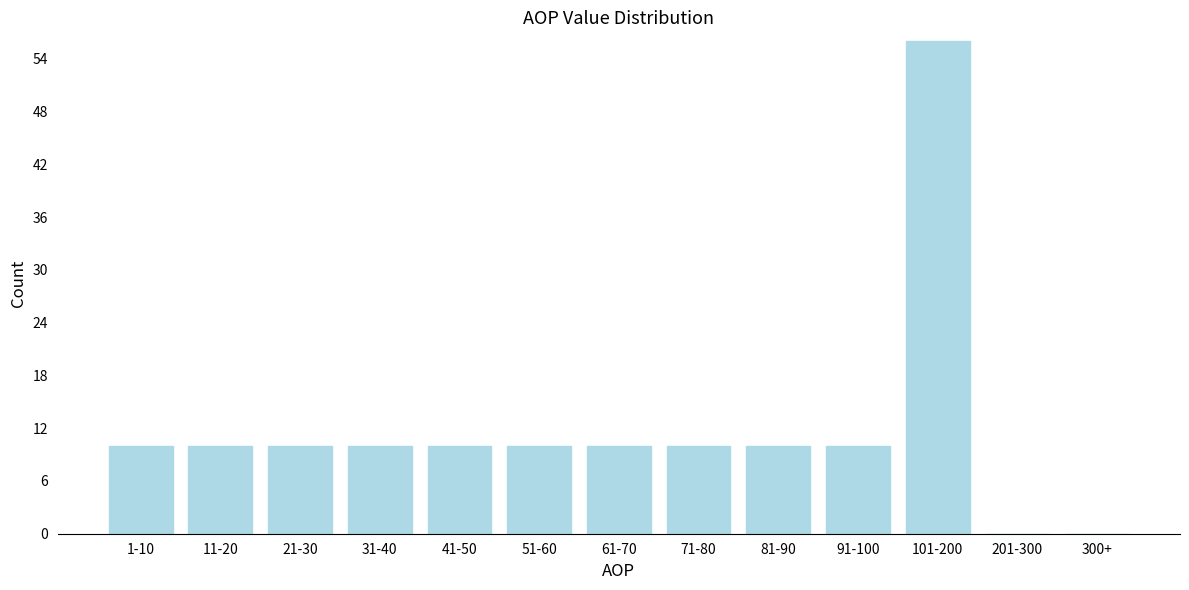

Reading left to right, what are all the values shown in this chart?

1-10=10	11-20=10	21-30=10	31-40=10	41-50=10	51-60=10	61-70=10	71-80=10	81-90=10	91-100=10	101-200=56	201-300=0	300+=0